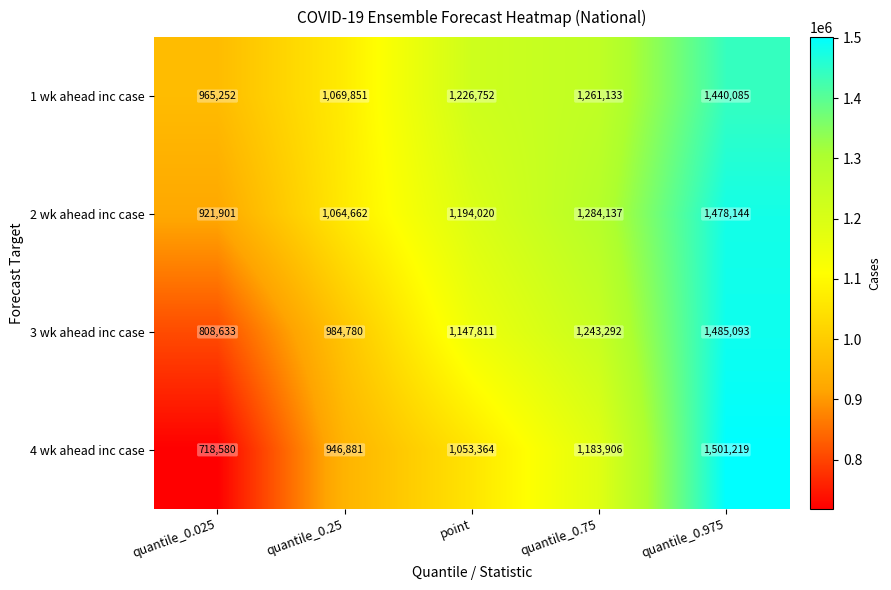

Reading right to left, what are all the values shown in this chart?

1 wk ahead inc case: 1440085	1261133	1226752	1069851	965252
2 wk ahead inc case: 1478144	1284137	1194020	1064662	921901
3 wk ahead inc case: 1485093	1243292	1147811	984780	808633
4 wk ahead inc case: 1501219	1183906	1053364	946881	718580